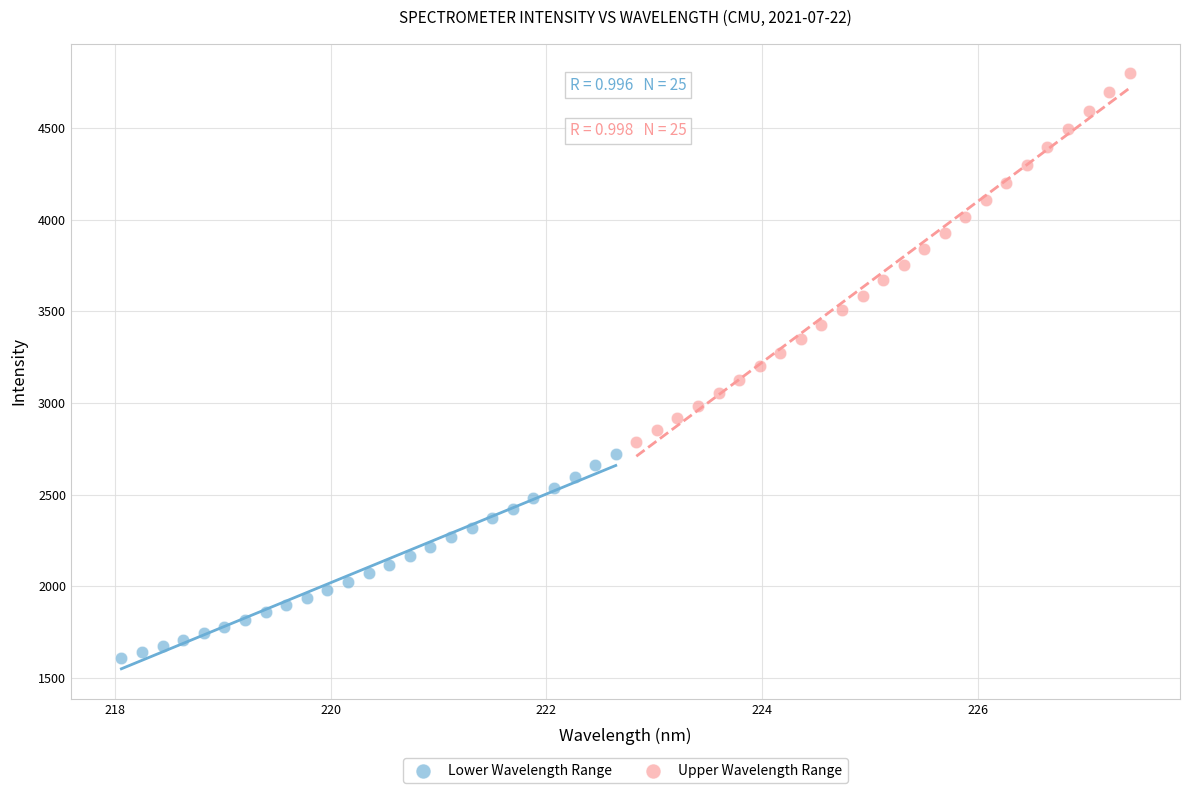

Which series reaches the maximum Y coordinate?

Upper Wavelength Range